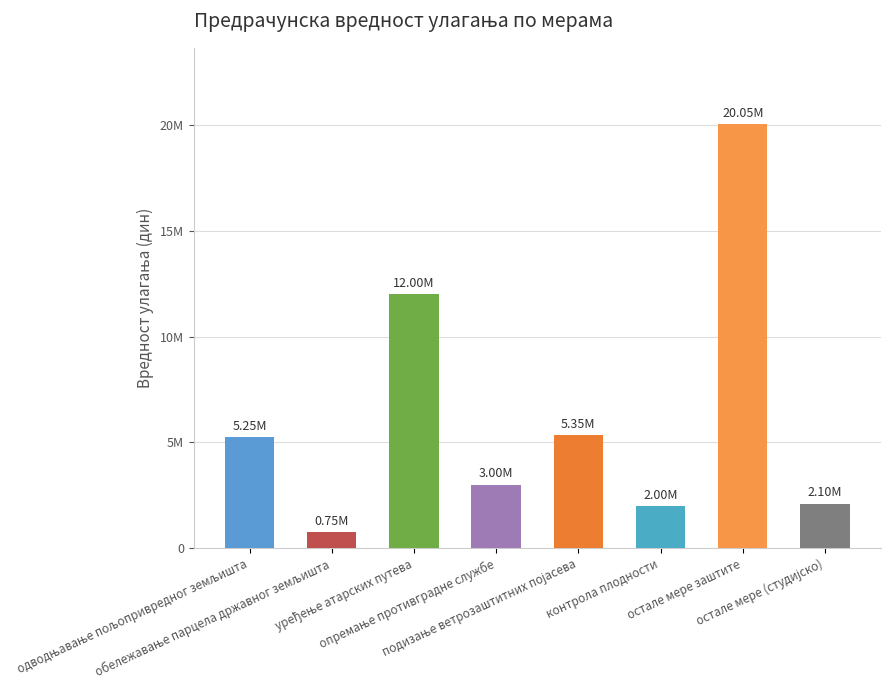

Are the bars horizontal?

No